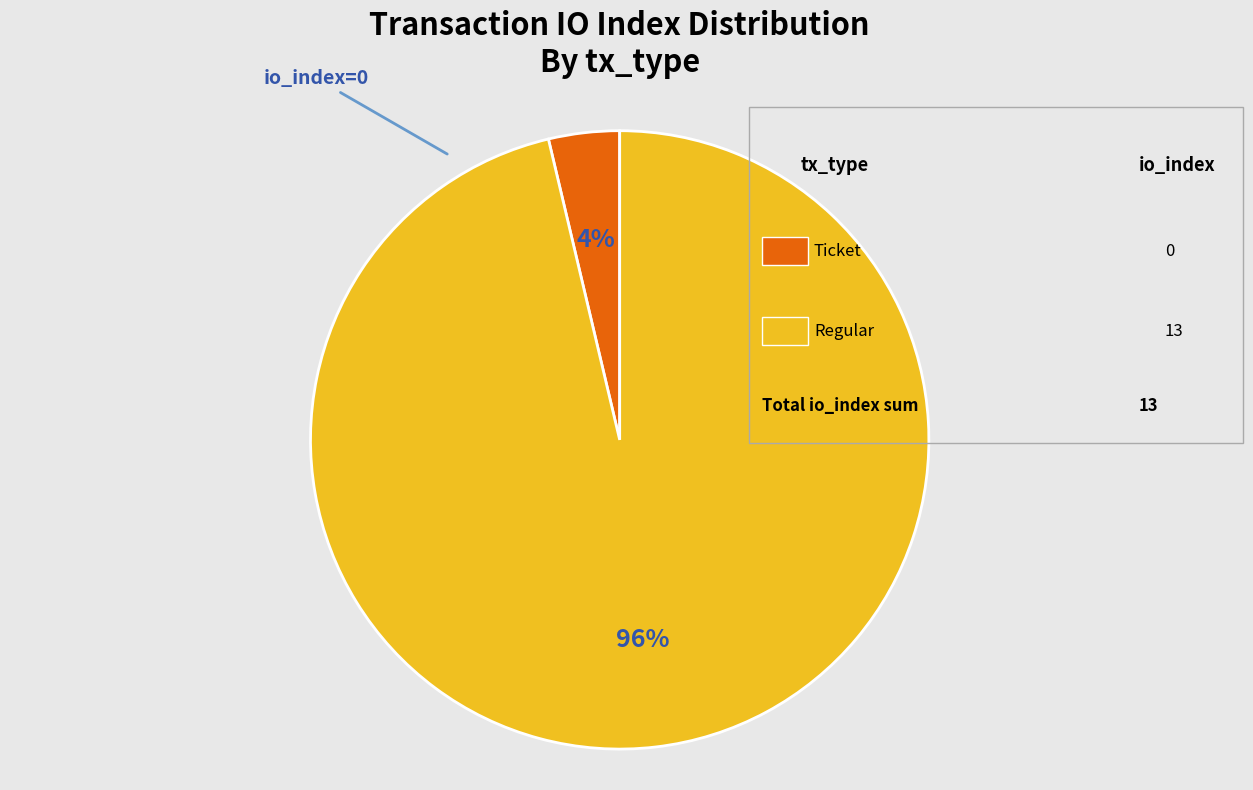

Is there any slice that represents more than half of the pie?

Yes